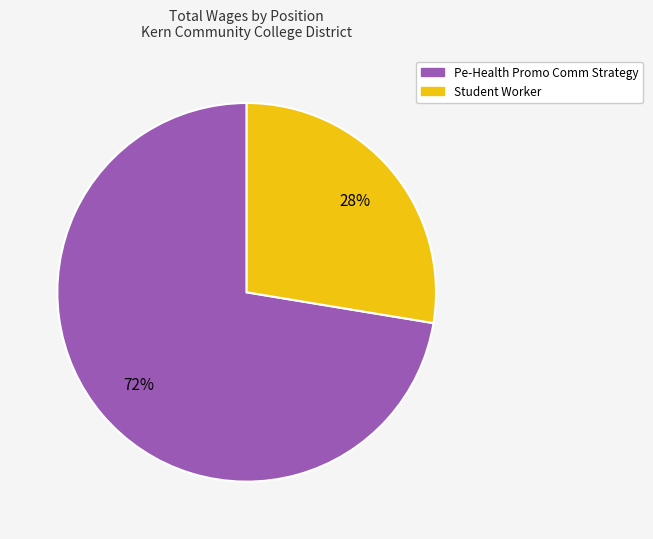

Combined, do Pe-Health Promo Comm Strategy and Student Worker account for over 50%?

Yes